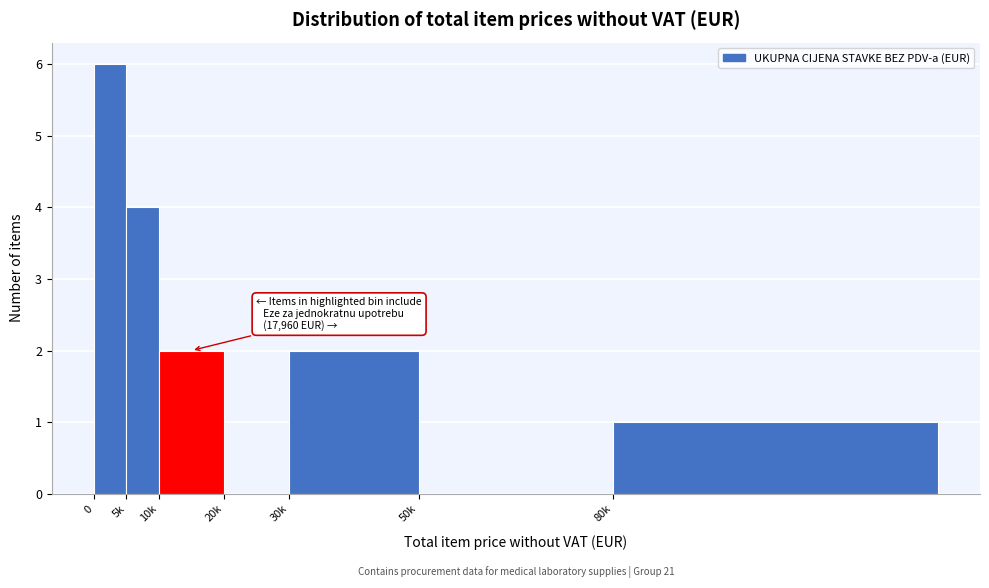

Reading right to left, what are all the values shown in this chart?

80k=1	50k=0	30k=2	20k=0	10k=2	5k=4	0=6